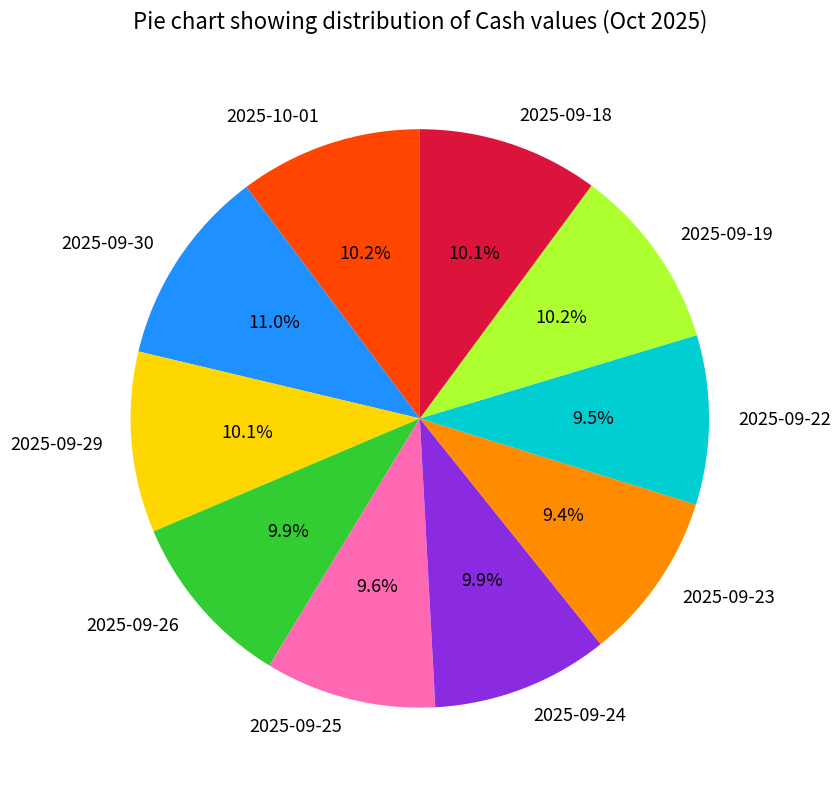

Does any single category account for the majority?

No